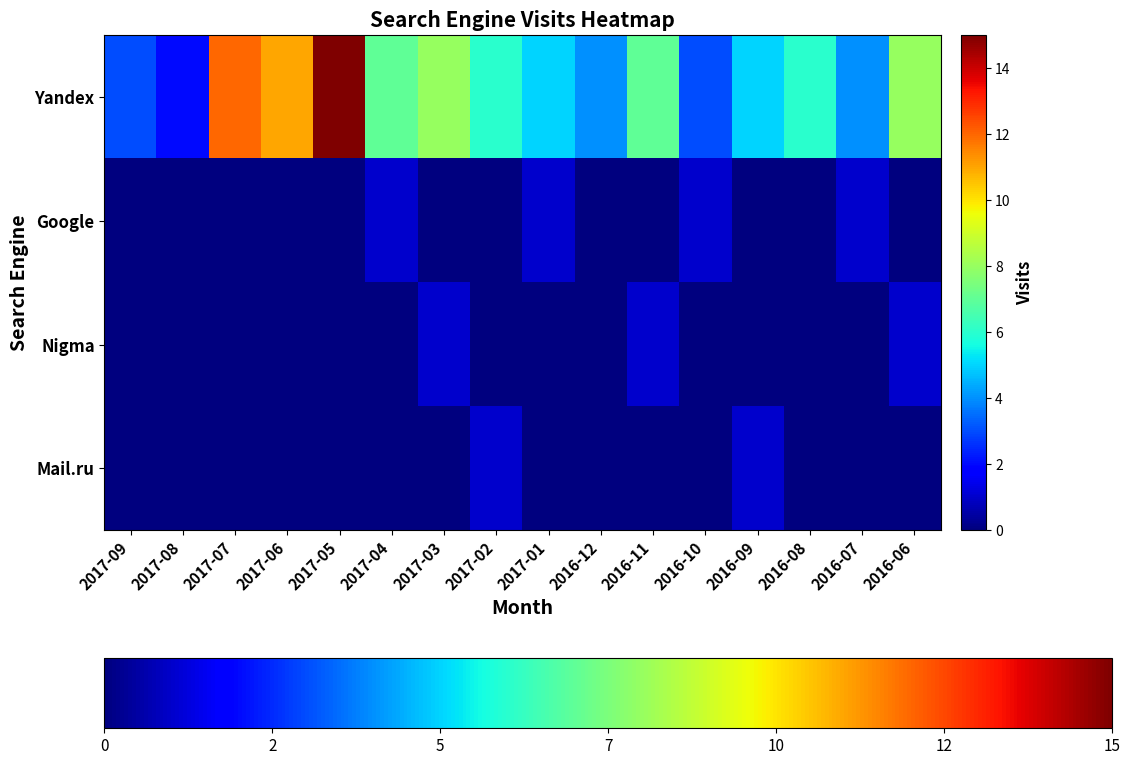

Which series has the widest spread of values?

Yandex